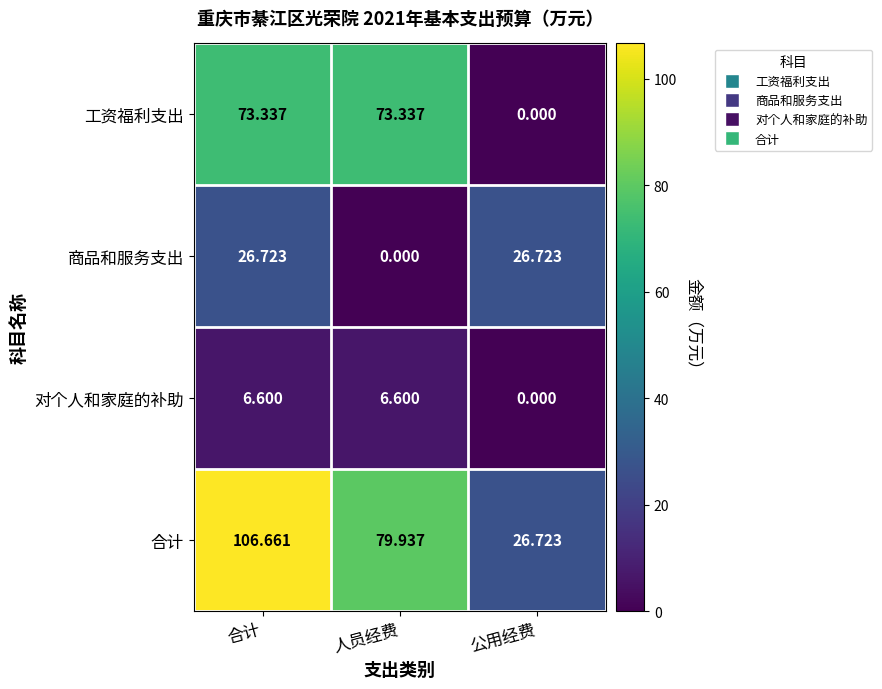

At which label is 工资福利支出 closest to 36?

公用经费